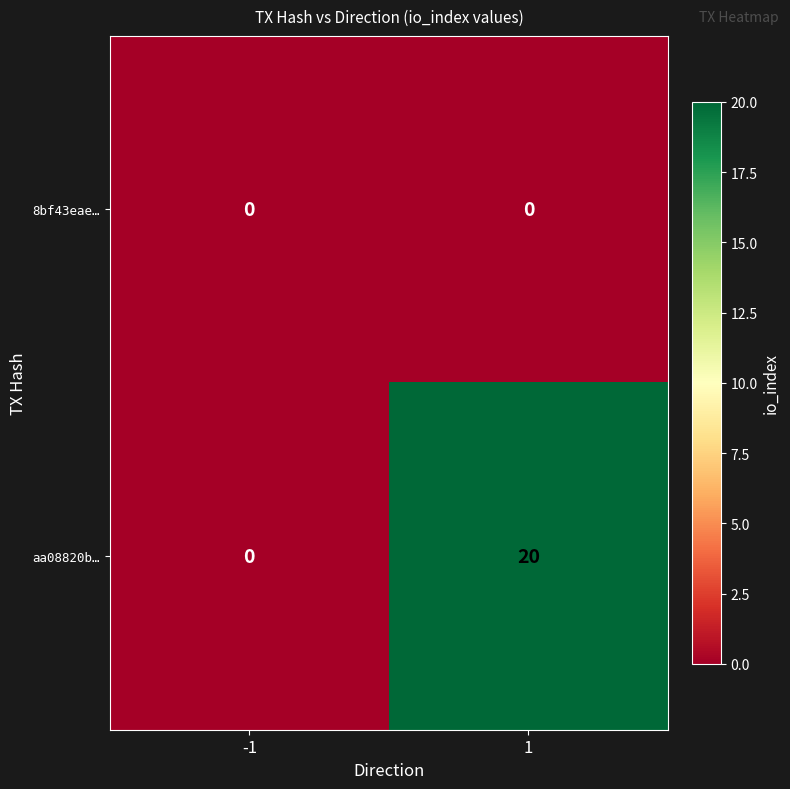

Rank the series by their average value, from highest to lowest.

aa08820b…, 8bf43eae…